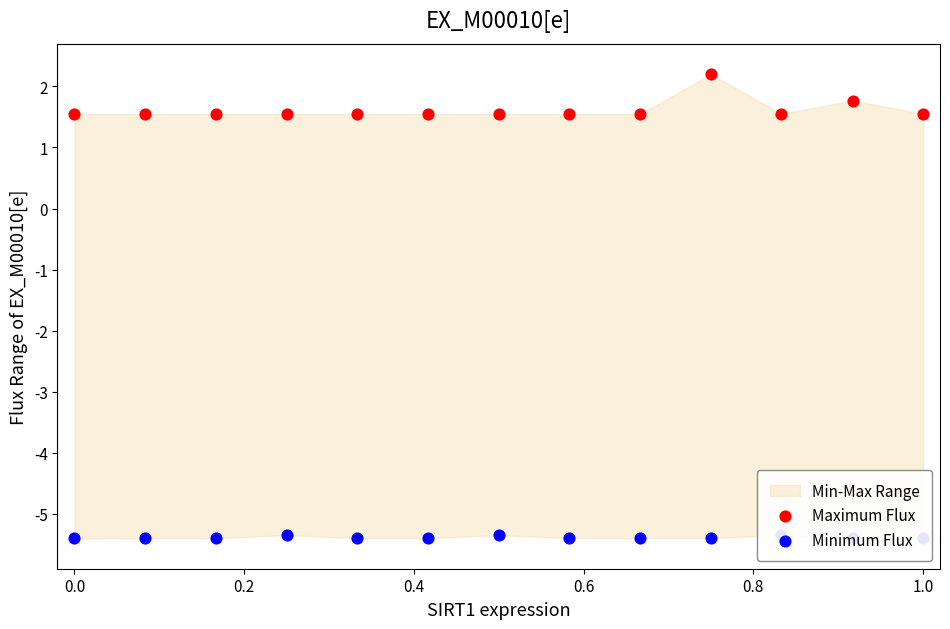

Which series reaches the minimum Y coordinate?

Minimum Flux